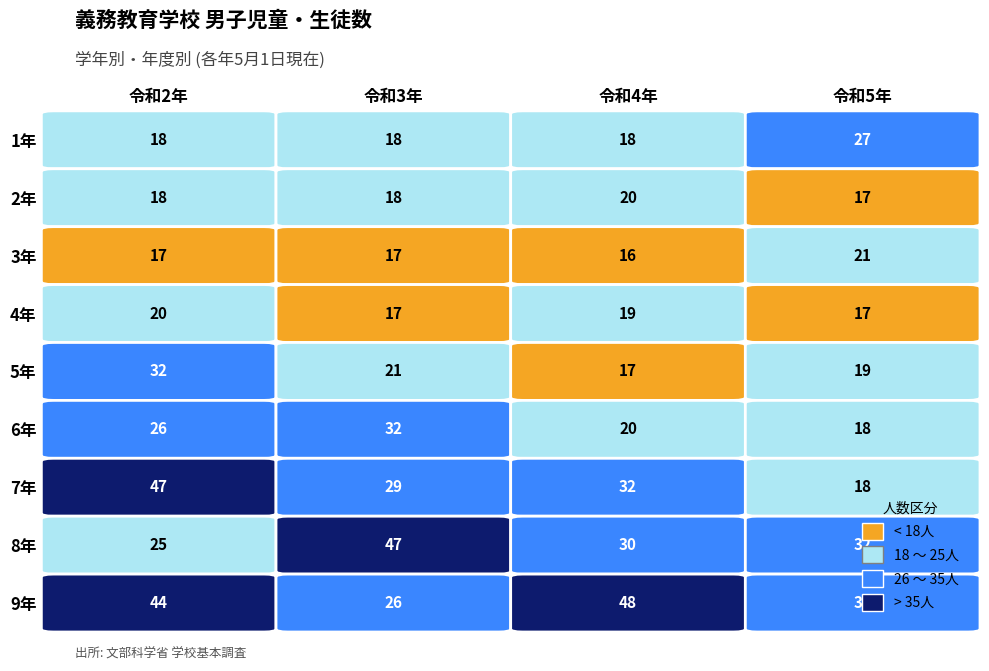

What is the highest value of the 4年 series?

20